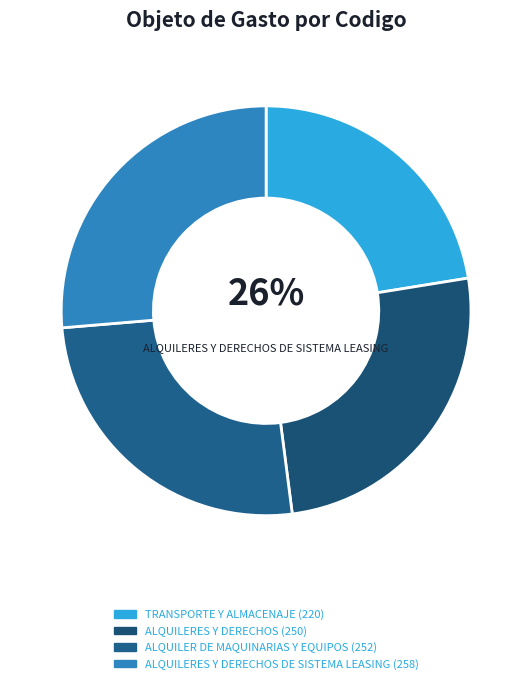

What percentage is the ALQUILERES Y DERECHOS DE SISTEMA LEASING slice, to the nearest percent?

26%